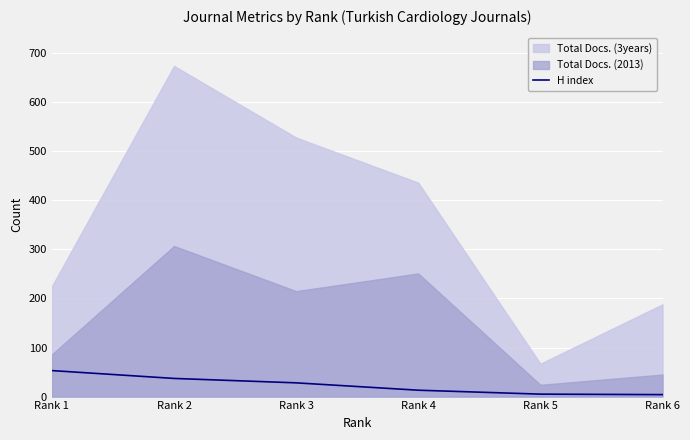

Where is the data nearest to the value 28?

Rank 3